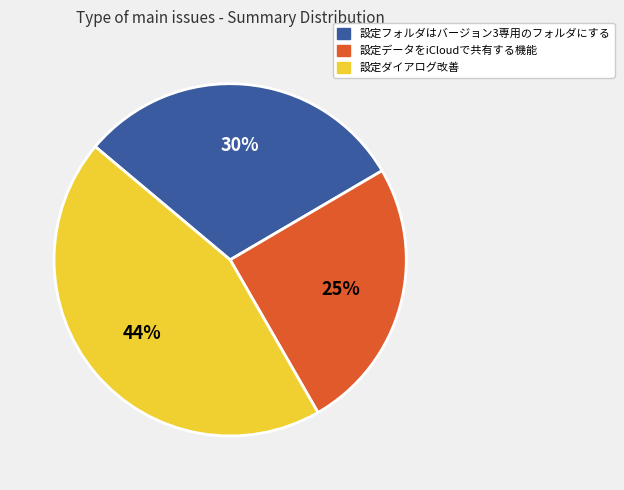

Is 設定フォルダはバージョン3専用のフォルダにする the majority of the pie?

No